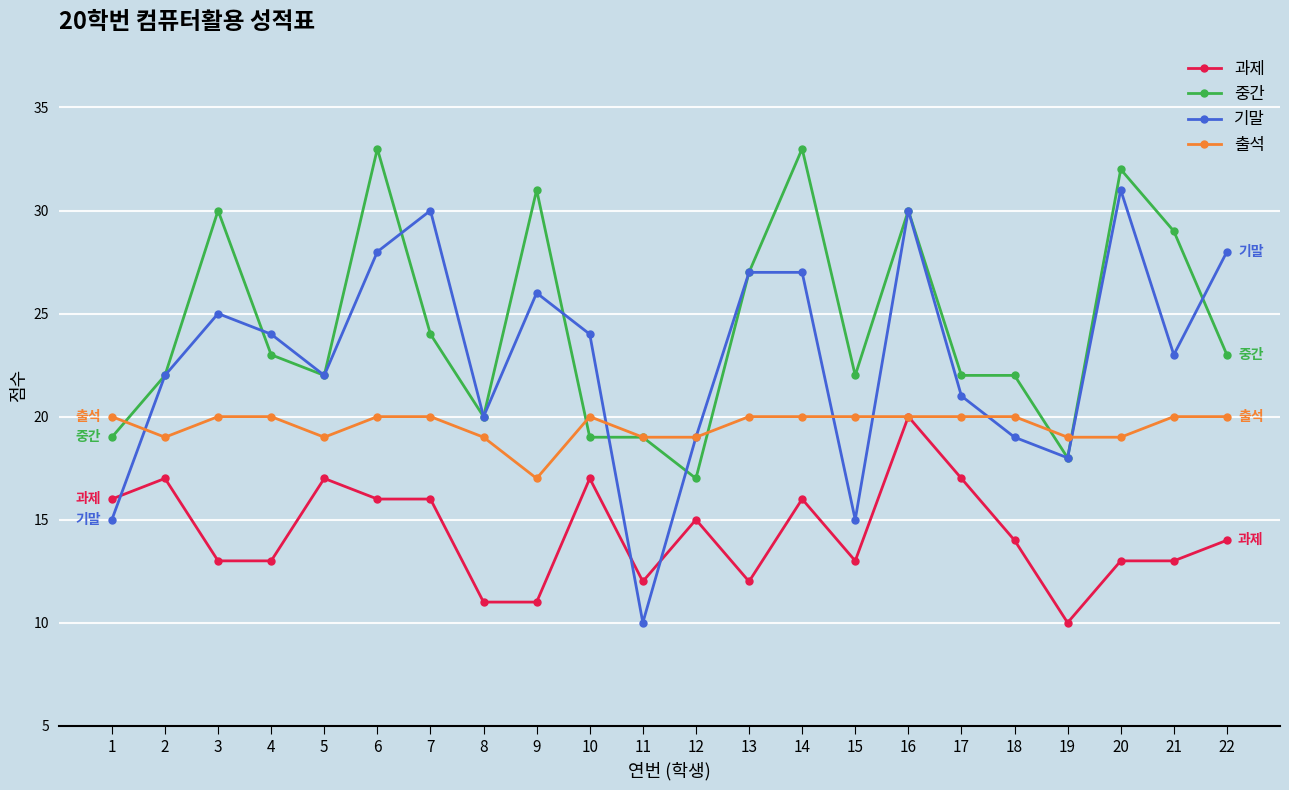

What is the smallest value displayed?

10